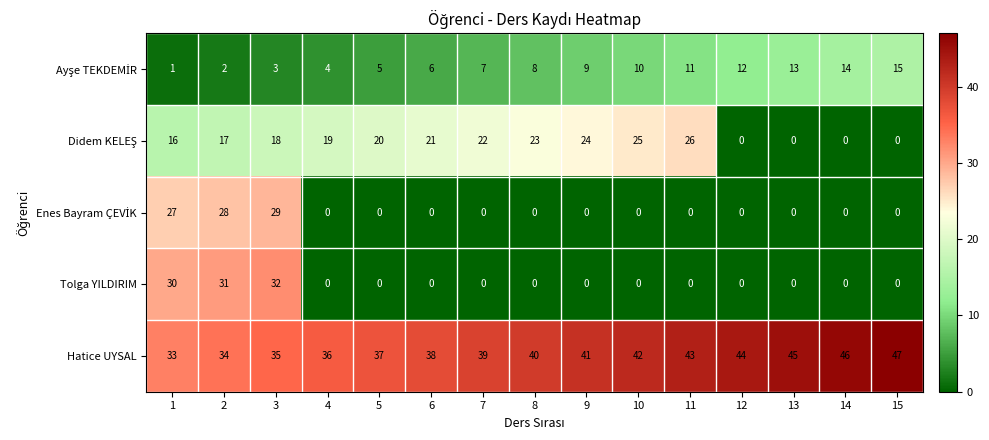

The value of Tolga YILDIRIM at 4 is -13. True or false?

False